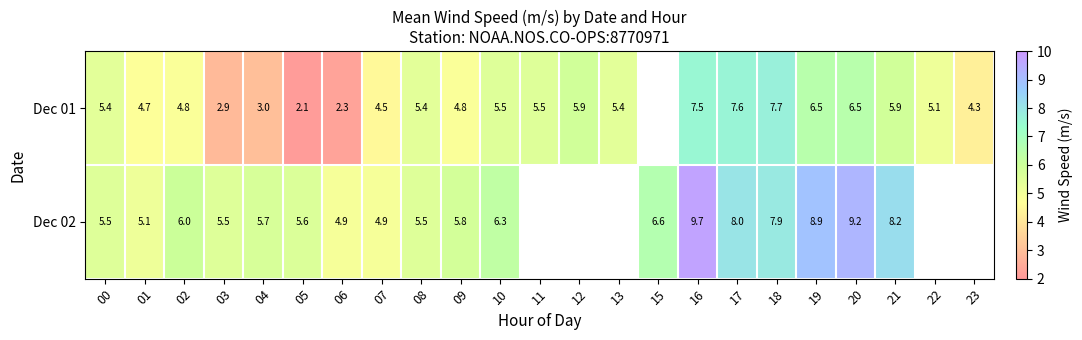

Between 19 and 20, which series saw the biggest shift?

Dec 02